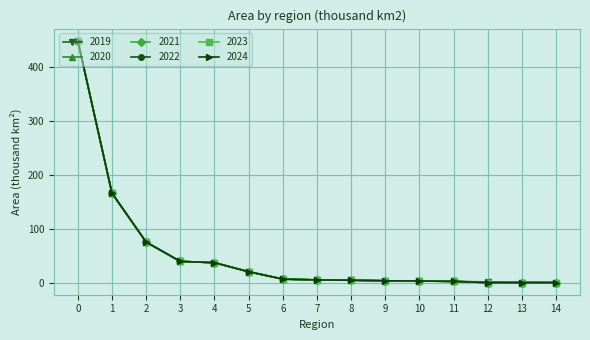

What is the smallest value displayed?

0.9